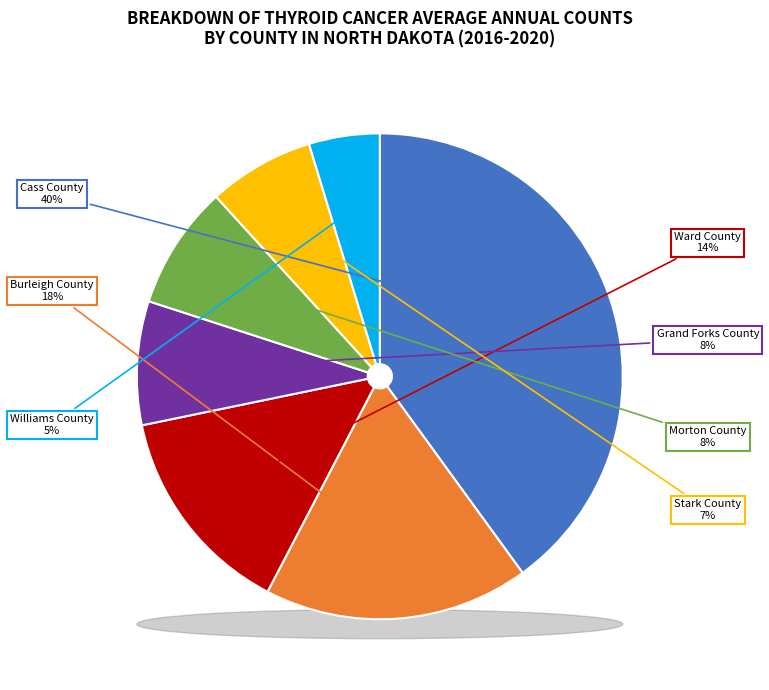

To the nearest percent, what percentage of the pie is Burleigh County?

18%